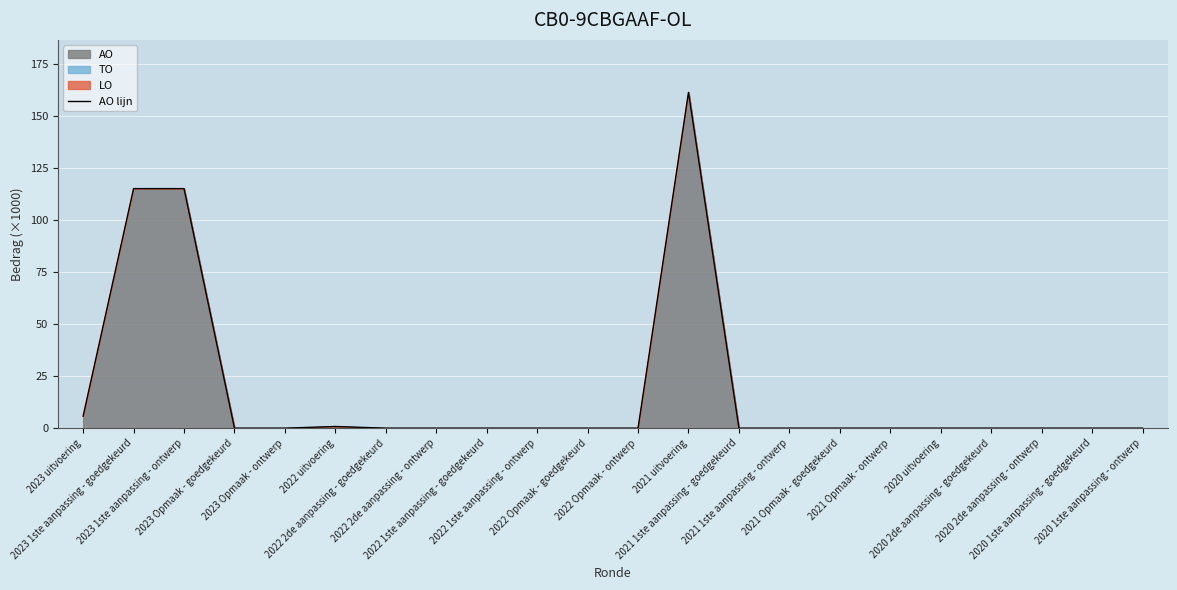

List the labels in order of value, largest first.

2021 uitvoering, 2023 1ste aanpassing - goedgekeurd, 2023 1ste aanpassing - ontwerp, 2023 uitvoering, 2022 uitvoering, 2023 Opmaak - goedgekeurd, 2023 Opmaak - ontwerp, 2022 2de aanpassing - goedgekeurd, 2022 2de aanpassing - ontwerp, 2022 1ste aanpassing - goedgekeurd, 2022 1ste aanpassing - ontwerp, 2022 Opmaak - goedgekeurd, 2022 Opmaak - ontwerp, 2021 1ste aanpassing - goedgekeurd, 2021 1ste aanpassing - ontwerp, 2021 Opmaak - goedgekeurd, 2021 Opmaak - ontwerp, 2020 uitvoering, 2020 2de aanpassing - goedgekeurd, 2020 2de aanpassing - ontwerp, 2020 1ste aanpassing - goedgekeurd, 2020 1ste aanpassing - ontwerp